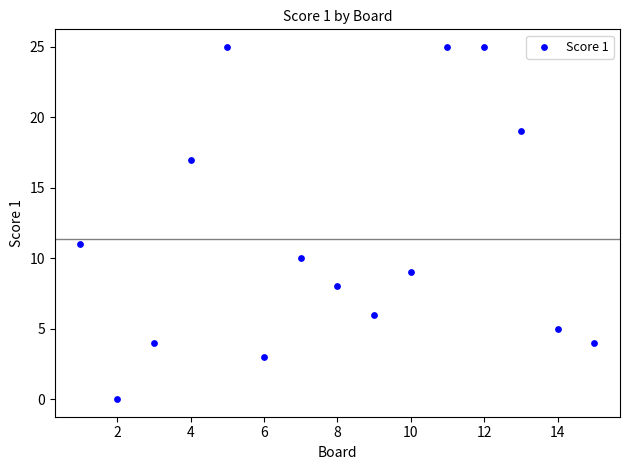

What Y value in the scatter plot is closest to 12?

11